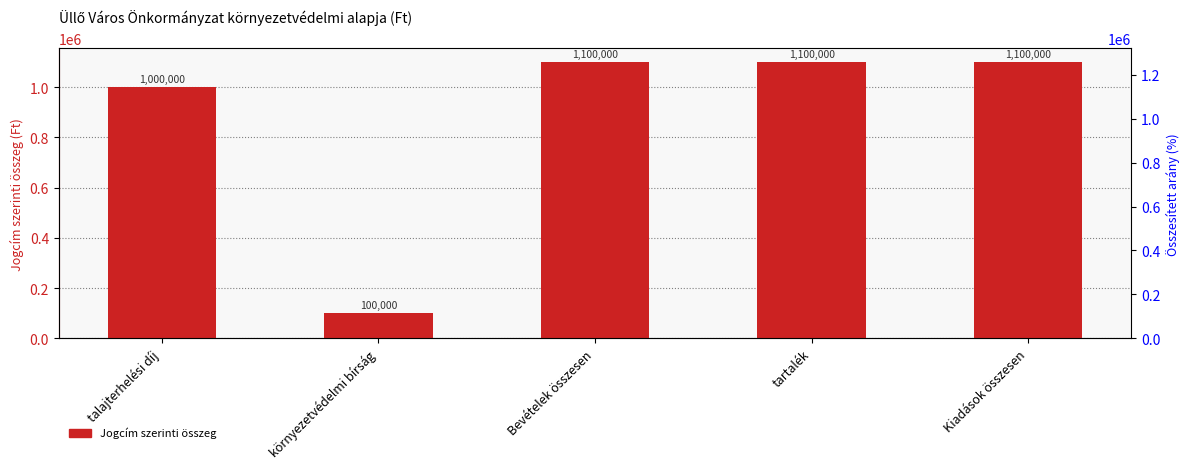

At which category does the chart reach its peak across all series?

Bevételek összesen